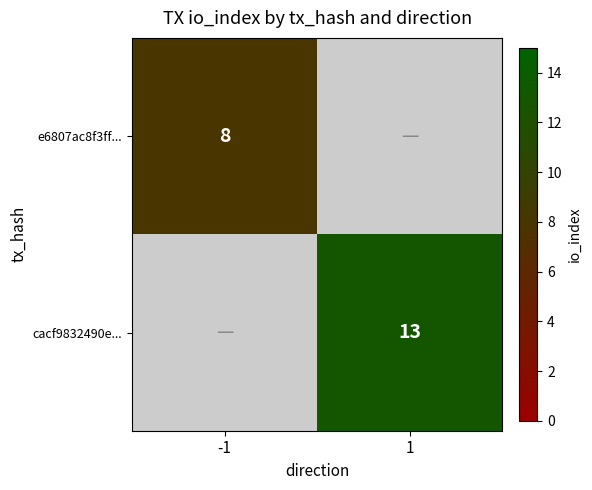

Is it true that cacf9832490e... equals 20 at 1?

False